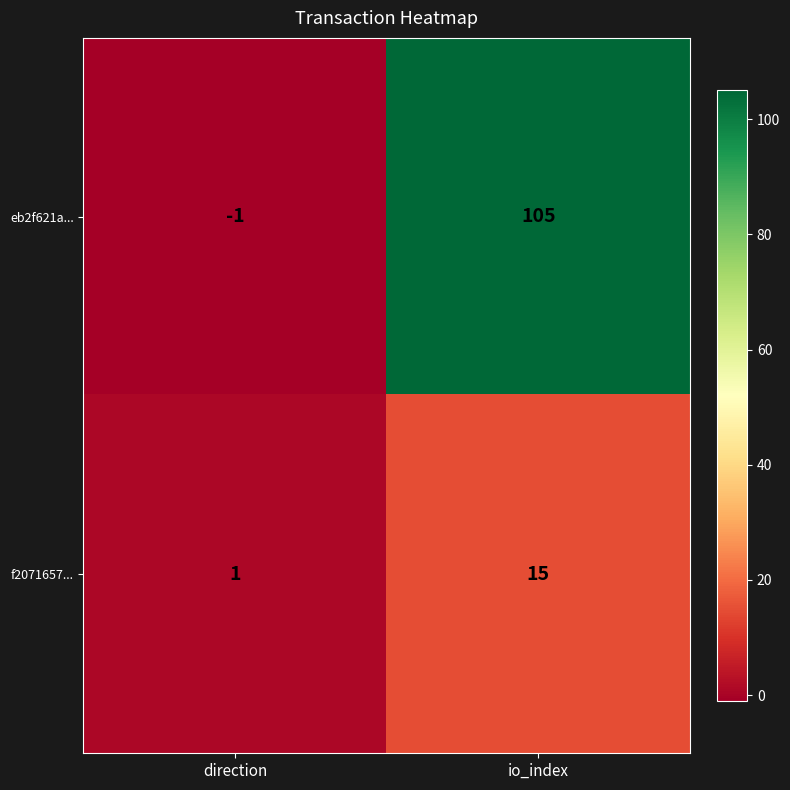

What is the difference between the highest and lowest values at io_index?

90